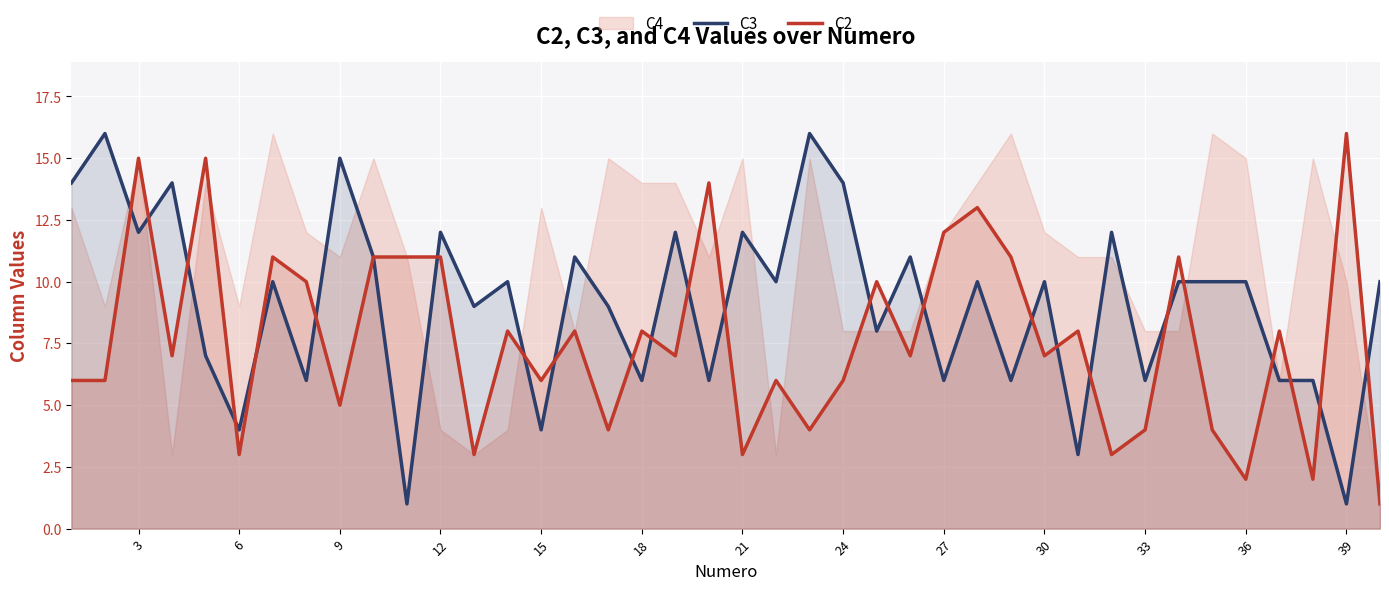

Is it true that C3 equals 10 at 30?

True